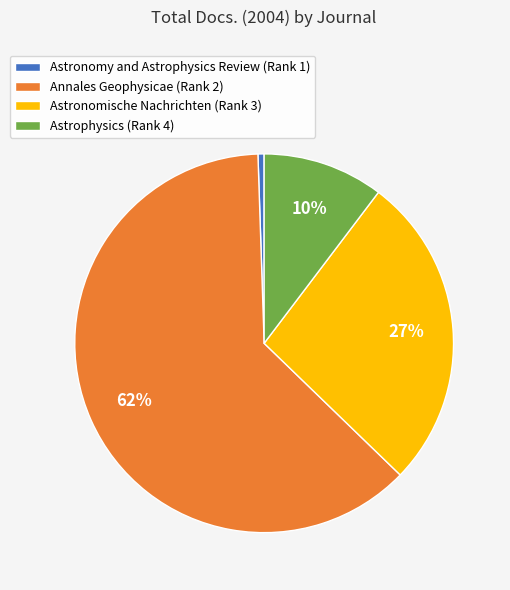

Count the number of slices in the pie.

4